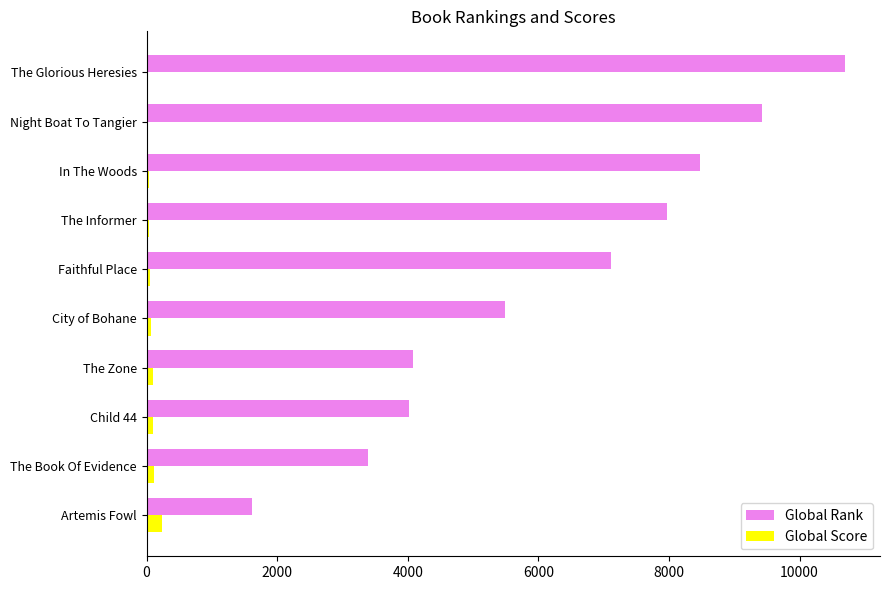

True or false: Global Rank has a value of 2673 at The Zone.

False